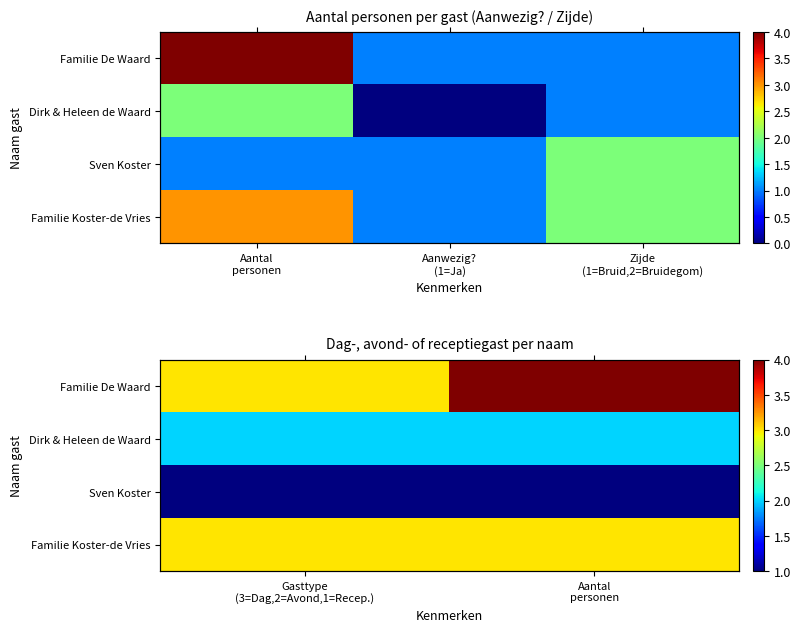

The Familie Koster-de Vries series shows 2 at Aantal personen. True or false?

False